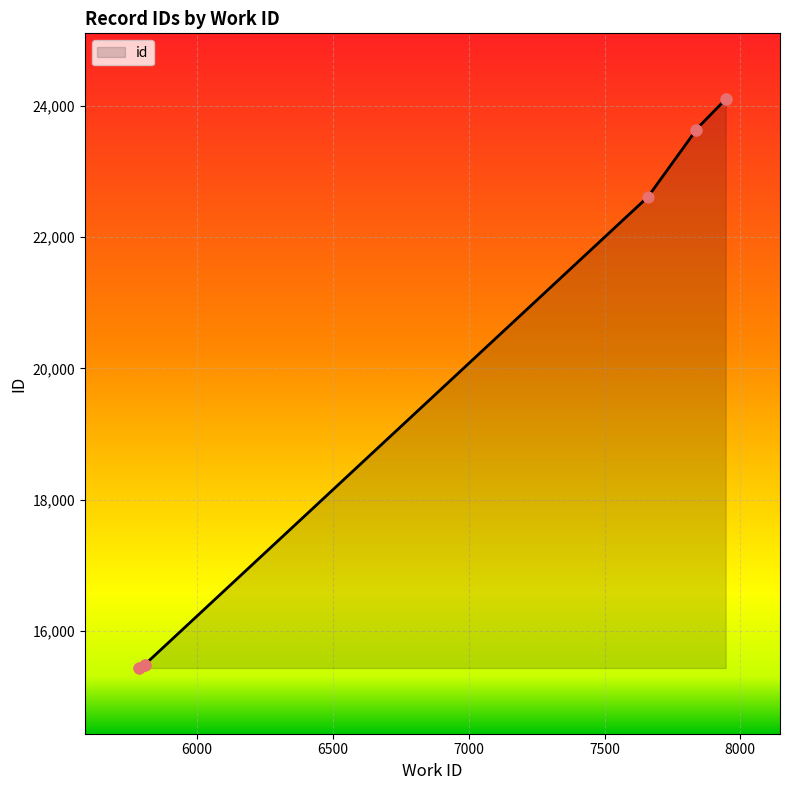

Approximately how many times larger is the value at 7837 compared to 5807?

1.5